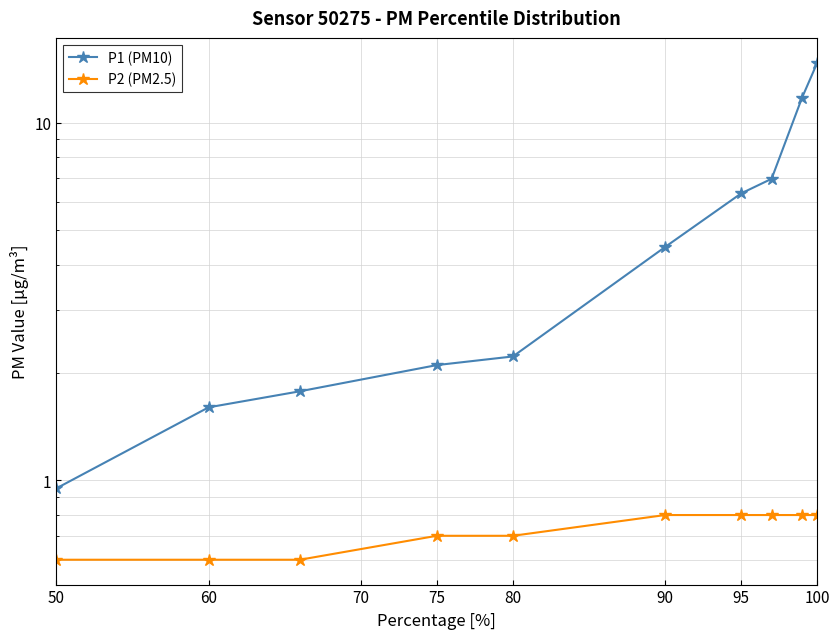

Rank the series by their average value, from lowest to highest.

P2 (PM2.5), P1 (PM10)